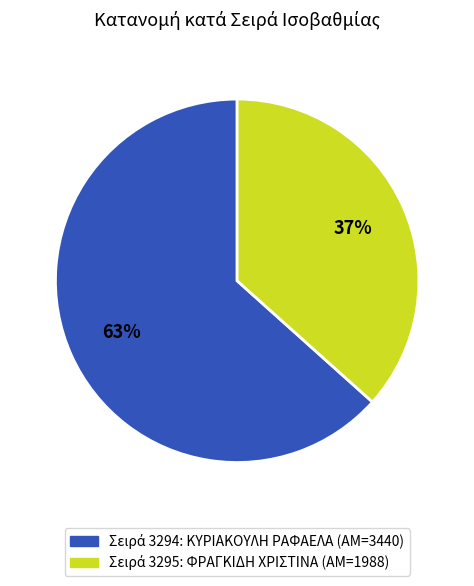

Is there any slice that represents more than half of the pie?

Yes